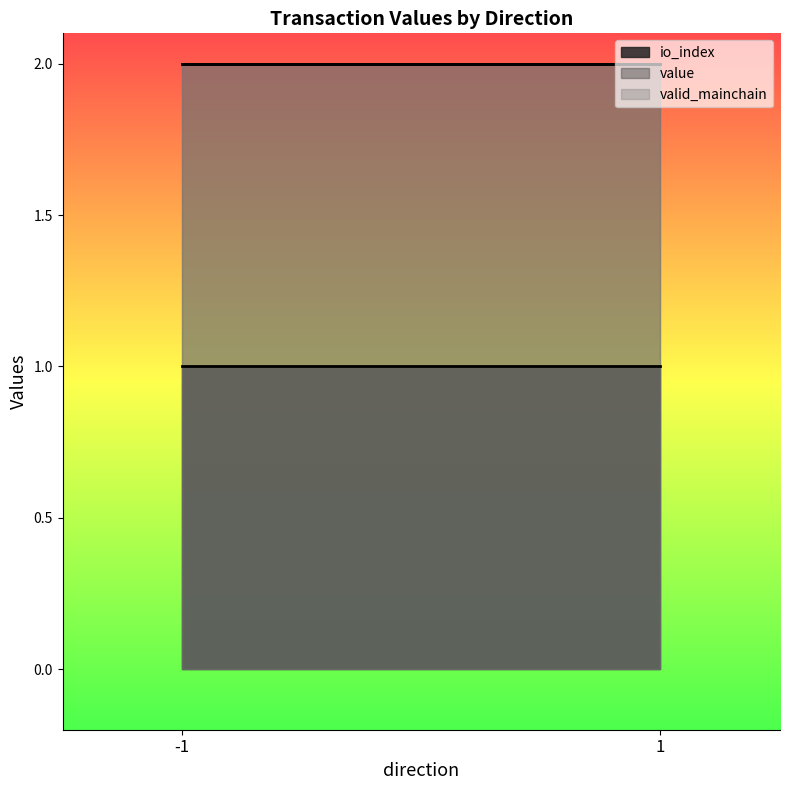

The value of io_index at 1 is 1.0. True or false?

True